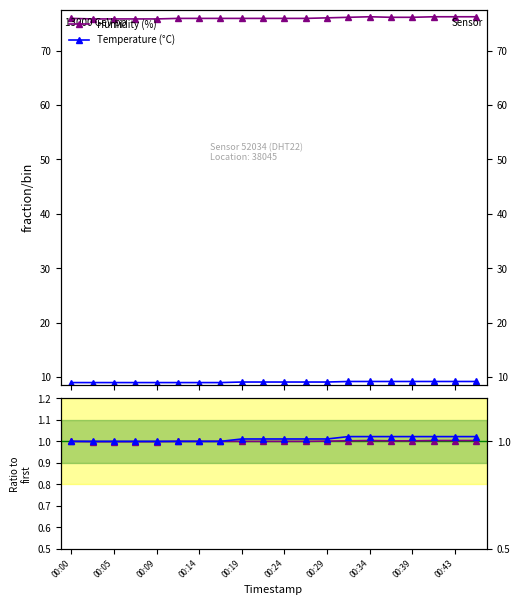

Reading left to right, extract all data points from this chart.

Humidity (%): 75.9	75.8	75.8	75.8	75.8	75.9	75.9	75.9	75.9	75.9	75.9	75.9	76.0	76.1	76.2	76.1	76.1	76.2	76.2	76.2
Temperature (°C): 9.0	9.0	9.0	9.0	9.0	9.0	9.0	9.0	9.1	9.1	9.1	9.1	9.1	9.2	9.2	9.2	9.2	9.2	9.2	9.2
Humidity ratio: 1.0	1.0	1.0	1.0	1.0	1.0	1.0	1.0	1.0	1.0	1.0	1.0	1.0	1.0	1.0	1.0	1.0	1.0	1.0	1.0
Temperature ratio: 1.0	1.0	1.0	1.0	1.0	1.0	1.0	1.0	1.0	1.0	1.0	1.0	1.0	1.0	1.0	1.0	1.0	1.0	1.0	1.0